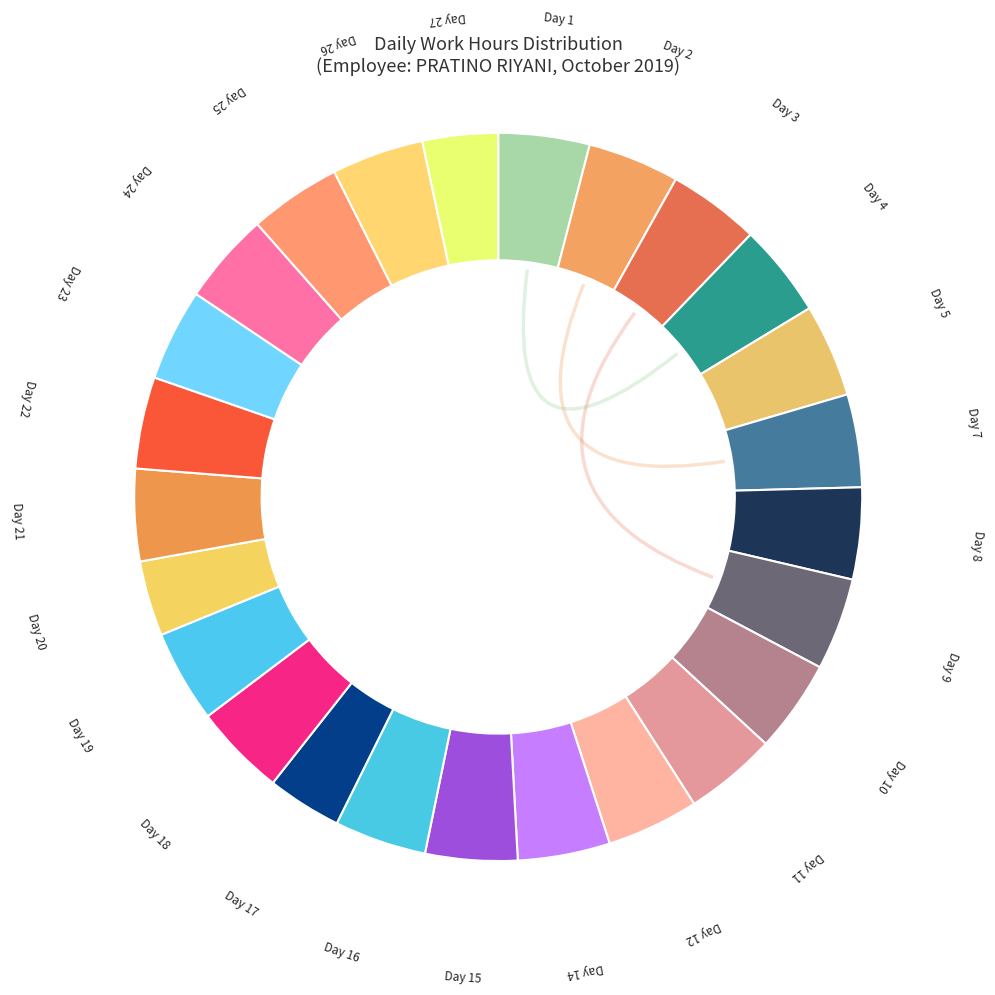

Which category has the biggest portion of the pie?

Day 4